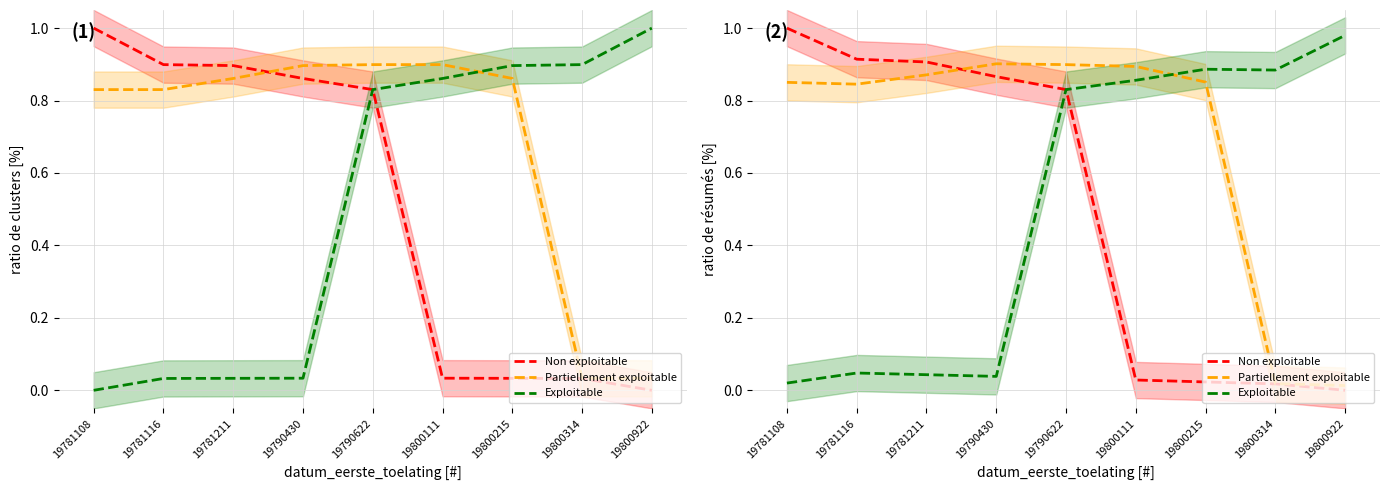

At which category is the sum across all series the highest?

19790622